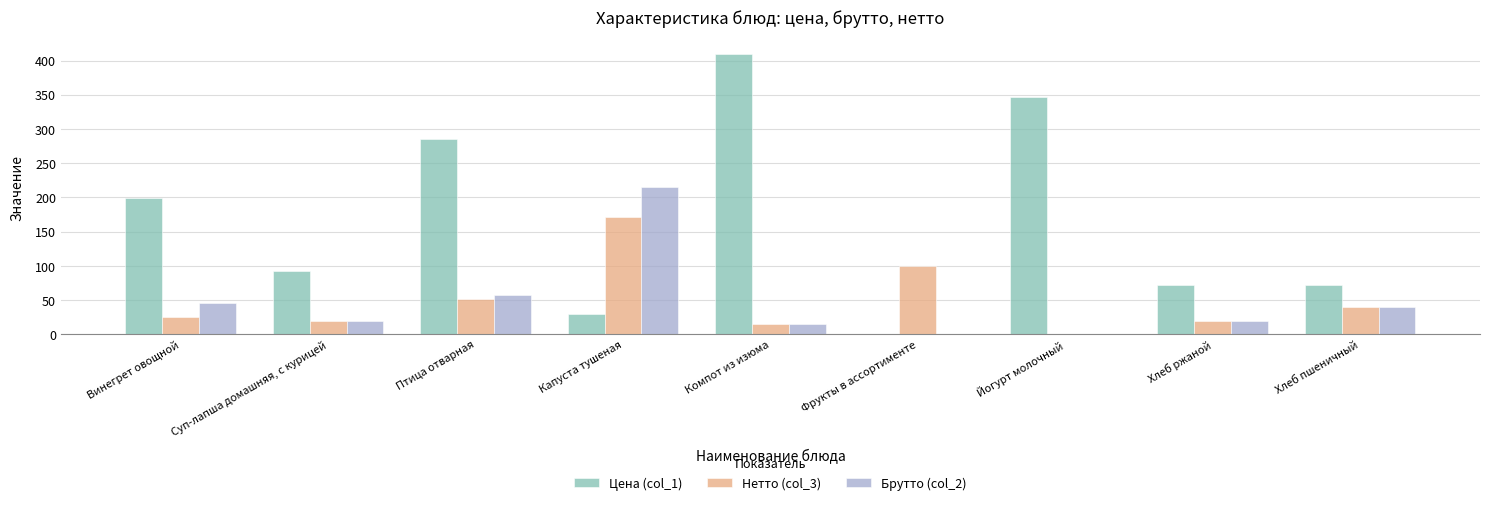

What is the sum of all Нетто (col_3) values?

444.0